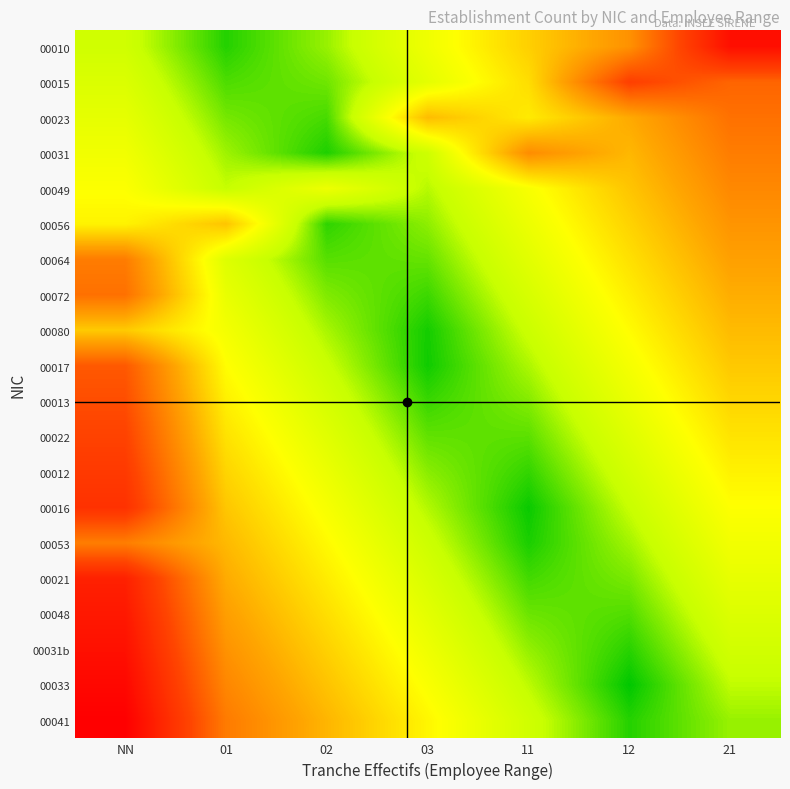

Reading right to left, list all the values displayed in this chart.

00010: 21=1.1	12=0.7	11=0.5	03=0.3	02=0.1	01=0.0	NN=0.2
00015: 21=0.8	12=0.9	11=0.5	03=0.3	02=0.1	01=0.1	NN=0.2
00023: 21=0.8	12=0.6	11=0.4	03=0.5	02=0.1	01=0.1	NN=0.3
00031: 21=0.7	12=0.6	11=0.7	03=0.2	02=0.0	01=0.1	NN=0.3
00049: 21=0.7	12=0.5	11=0.3	03=0.2	02=0.3	01=0.2	NN=0.4
00056: 21=0.7	12=0.5	11=0.3	03=0.1	02=0.0	01=0.5	NN=0.4
00064: 21=0.6	12=0.4	11=0.3	03=0.1	02=0.1	01=0.3	NN=0.7
00072: 21=0.6	12=0.4	11=0.2	03=0.1	02=0.1	01=0.3	NN=0.8
00080: 21=0.5	12=0.4	11=0.2	03=0.0	02=0.2	01=0.3	NN=0.5
00017: 21=0.5	12=0.3	11=0.2	03=0.0	02=0.2	01=0.4	NN=0.8
00013: 21=0.5	12=0.3	11=0.1	03=0.1	02=0.2	01=0.4	NN=0.9
00022: 21=0.4	12=0.3	11=0.1	03=0.1	02=0.3	01=0.4	NN=0.9
00012: 21=0.4	12=0.2	11=0.0	03=0.1	02=0.3	01=0.5	NN=1.0
00016: 21=0.4	12=0.2	11=0.0	03=0.2	02=0.3	01=0.5	NN=1.0
00053: 21=0.3	12=0.1	11=0.0	03=0.2	02=0.4	01=0.6	NN=0.7
00021: 21=0.3	12=0.1	11=0.1	03=0.2	02=0.4	01=0.6	NN=1.1
00048: 21=0.3	12=0.1	11=0.1	03=0.3	02=0.4	01=0.6	NN=1.1
00031b: 21=0.2	12=0.0	11=0.1	03=0.3	02=0.5	01=0.7	NN=1.1
00033: 21=0.2	12=0.0	11=0.2	03=0.3	02=0.5	01=0.7	NN=1.2
00041: 21=0.1	12=0.0	11=0.2	03=0.4	02=0.6	01=0.7	NN=1.2